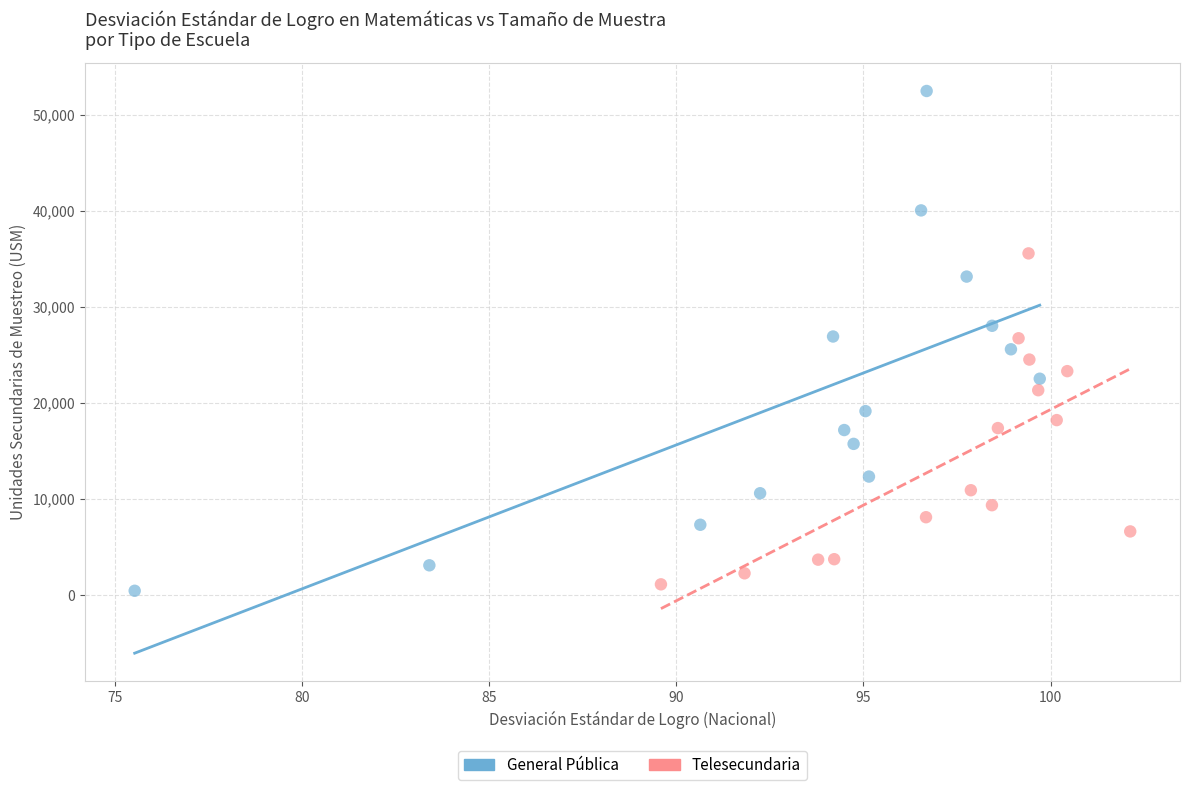

Which series has the widest spread of Y values?

General Pública